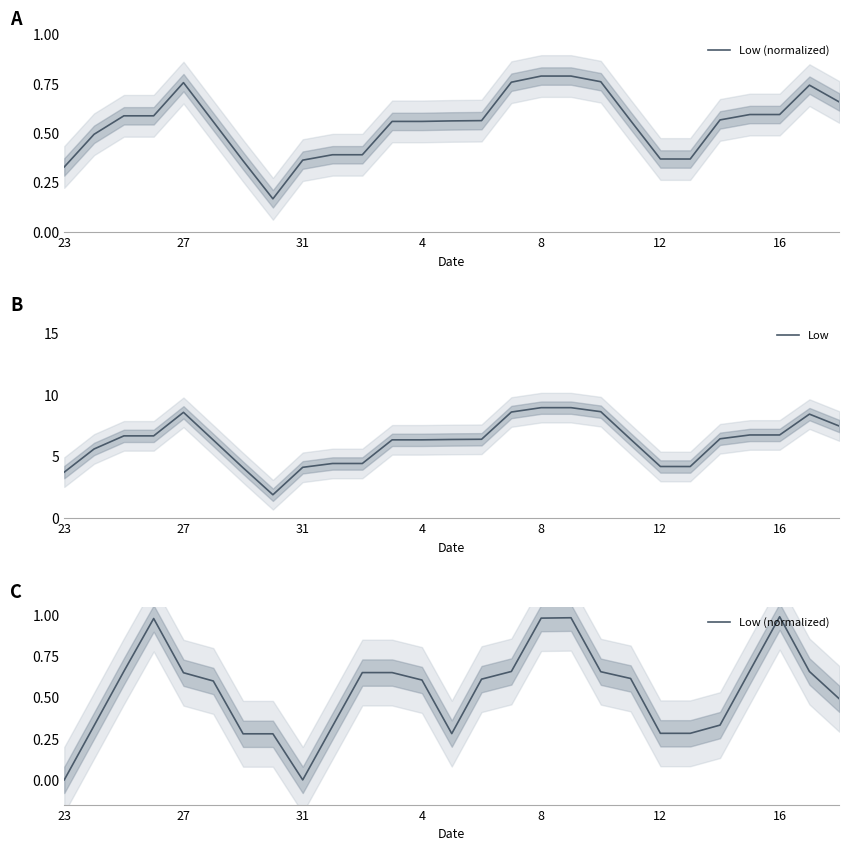

What value does the Low (normalized) series have at 25?

0.7